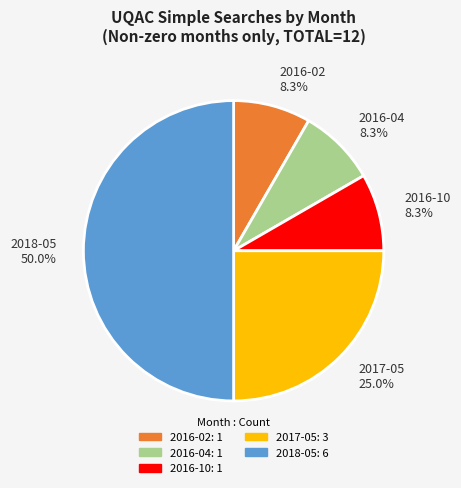

Combined, do 2018-05 and 2016-04 account for over 50%?

Yes